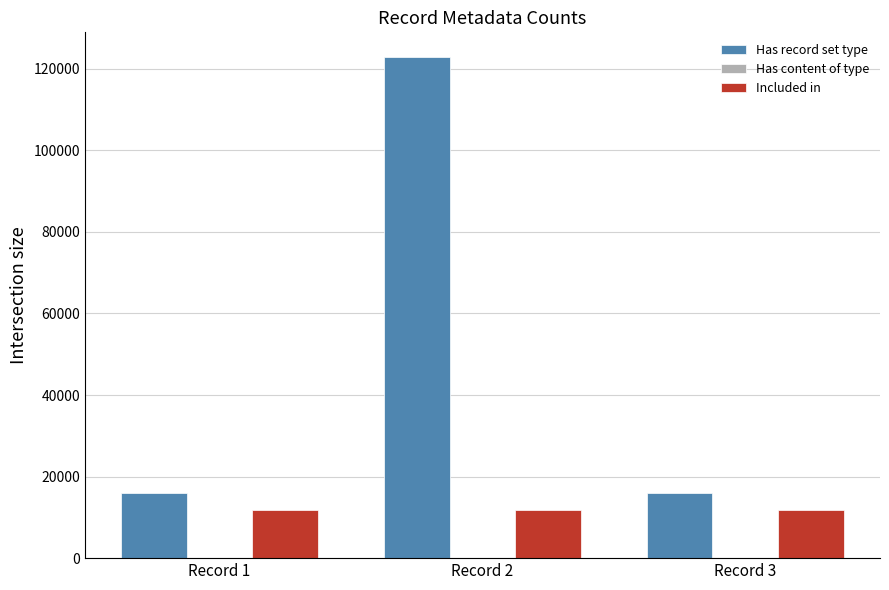

Which category has the highest value across all series?

Record 2